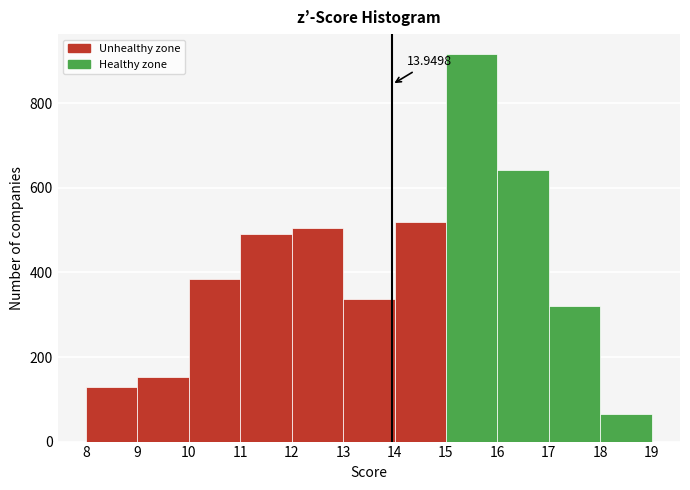

Over which range of the x-axis is the bar tallest?

15 to 16